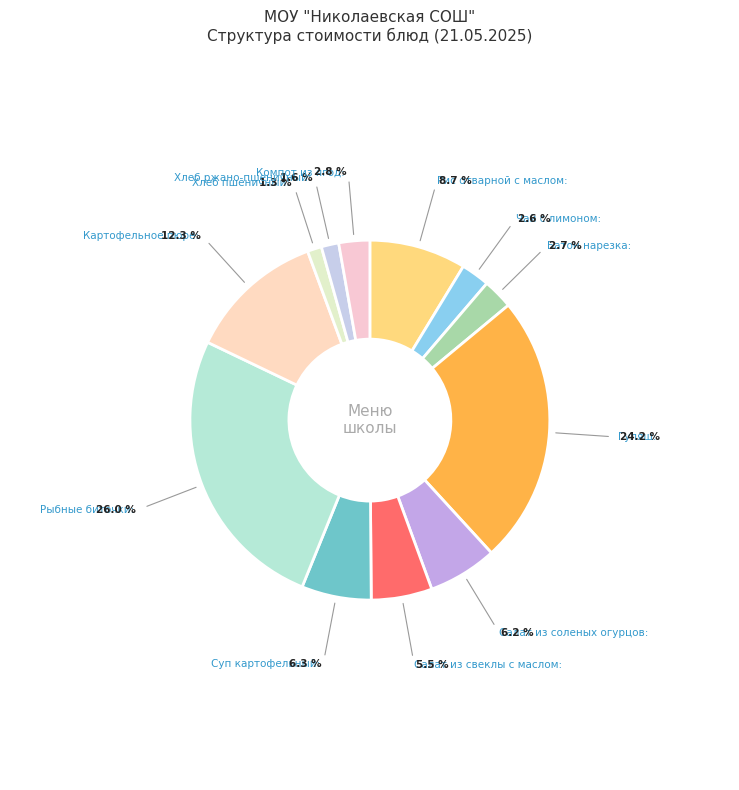

Which category has the biggest portion of the pie?

Рыбные биточки